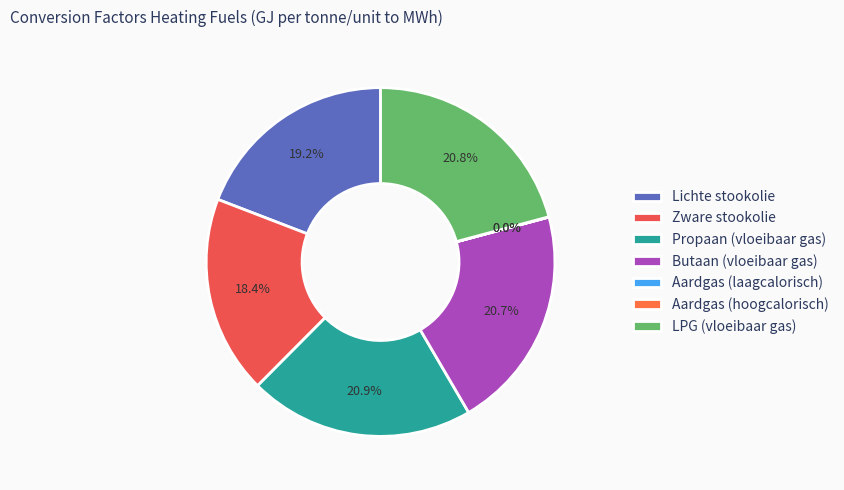

To the nearest percent, what is the difference between the largest and smallest slice percentages?

21%